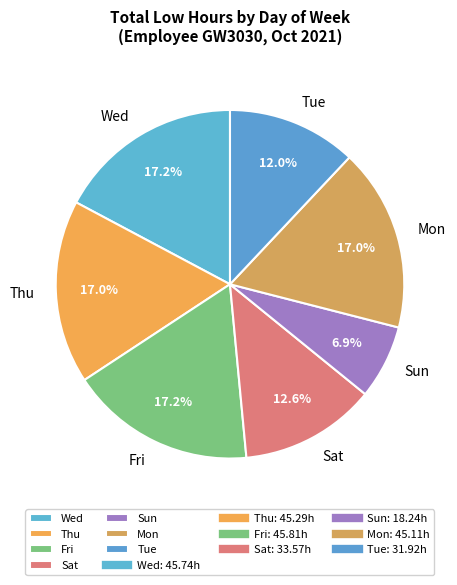

Does Tue represent more than half of the total?

No